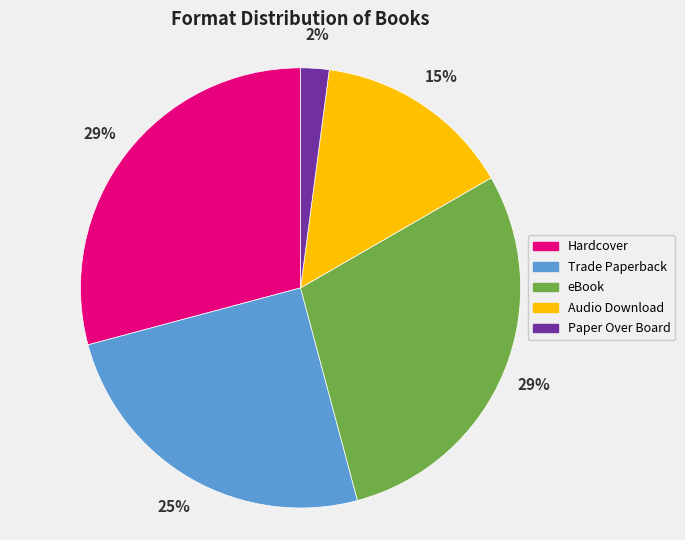

What is the smallest slice in the pie chart?

Paper Over Board